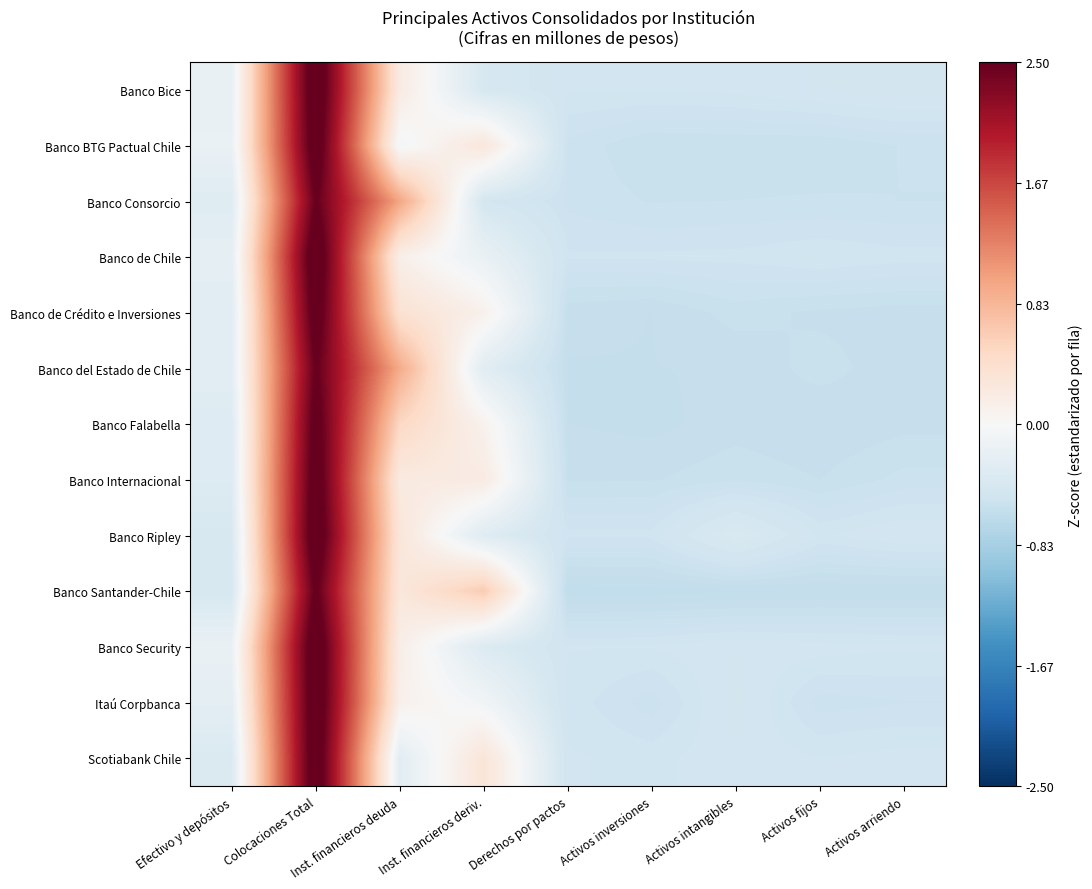

Rank the series by their maximum value, from highest to lowest.

Banco Security, Banco de Chile, Banco Bice, Itaú Corpbanca, Banco Ripley, Scotiabank Chile, Banco BTG Pactual Chile, Banco Internacional, Banco de Crédito e Inversiones, Banco Falabella, Banco Santander-Chile, Banco del Estado de Chile, Banco Consorcio